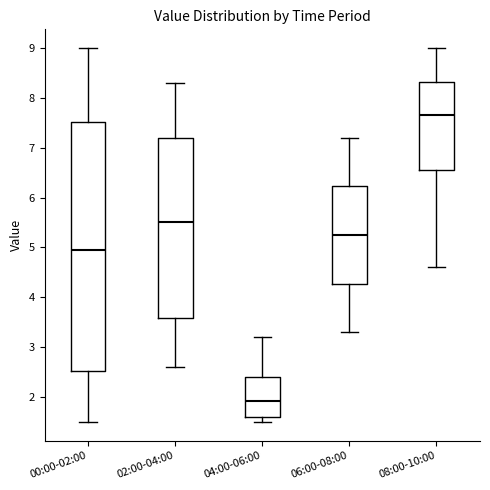

Reading left to right, read every box against the y-axis: the position of its median line, the range the box covers, and the ends of its whiskers. The values are not printed on the chart, so give them approximately, as read against the axis.

00:00-02:00: median 5.0, box 2.5 to 7.5, whiskers 1.5 to 9.0
02:00-04:00: median 5.5, box 3.6 to 7.2, whiskers 2.6 to 8.3
04:00-06:00: median 1.9, box 1.6 to 2.4, whiskers 1.5 to 3.2
06:00-08:00: median 5.3, box 4.3 to 6.2, whiskers 3.3 to 7.2
08:00-10:00: median 7.7, box 6.6 to 8.3, whiskers 4.6 to 9.0